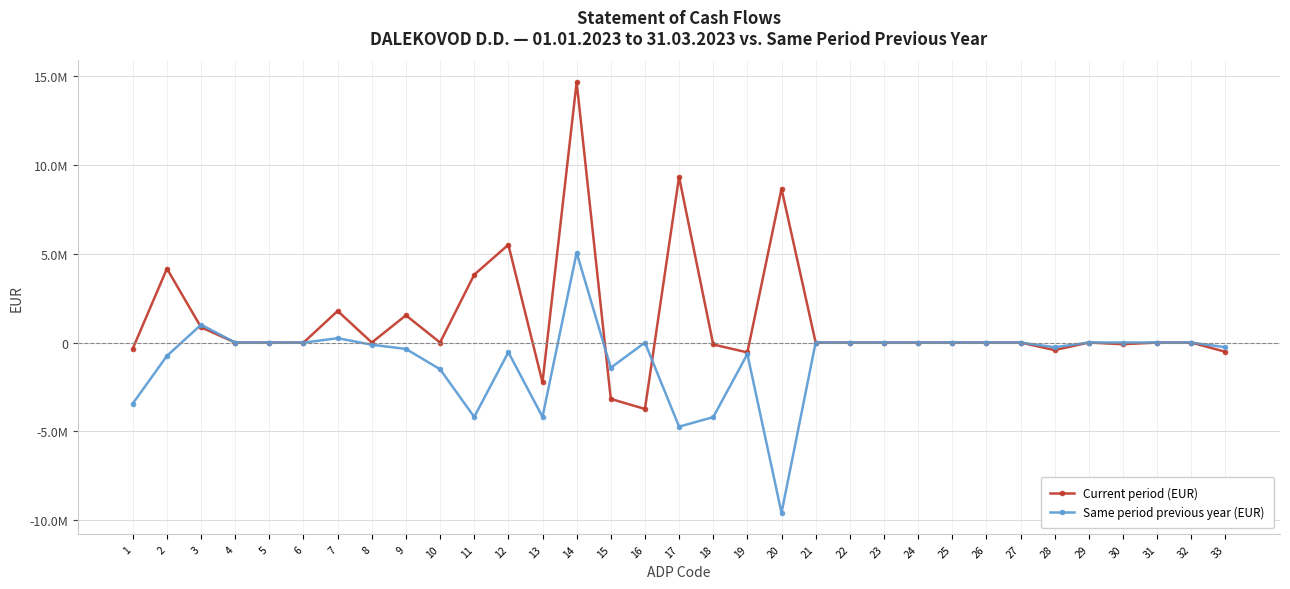

What are all the series names shown in the legend?

Current period (EUR), Same period previous year (EUR)